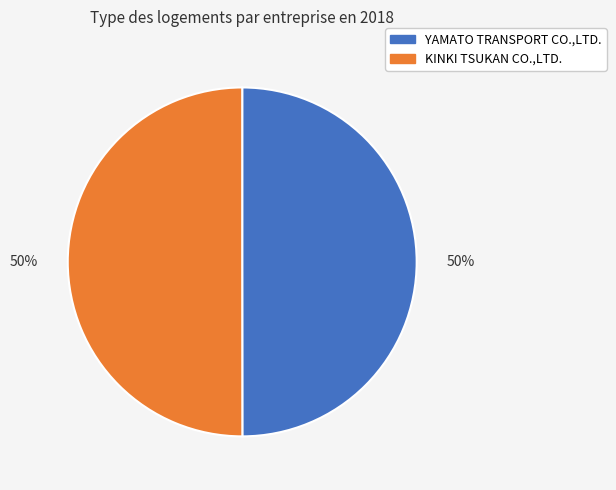

How many segments does this pie chart have?

2